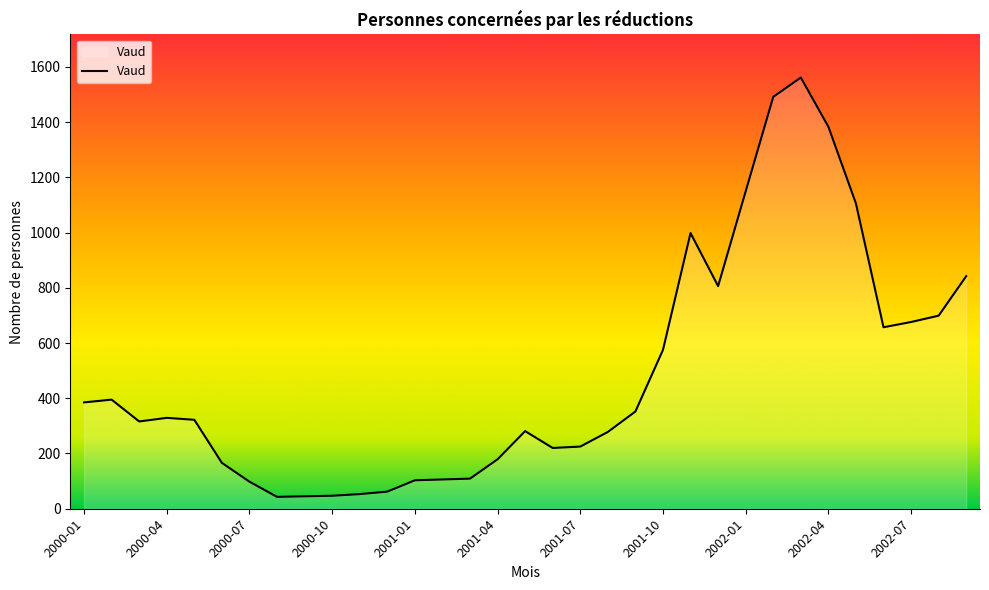

Does the chart have visible grid lines?

No